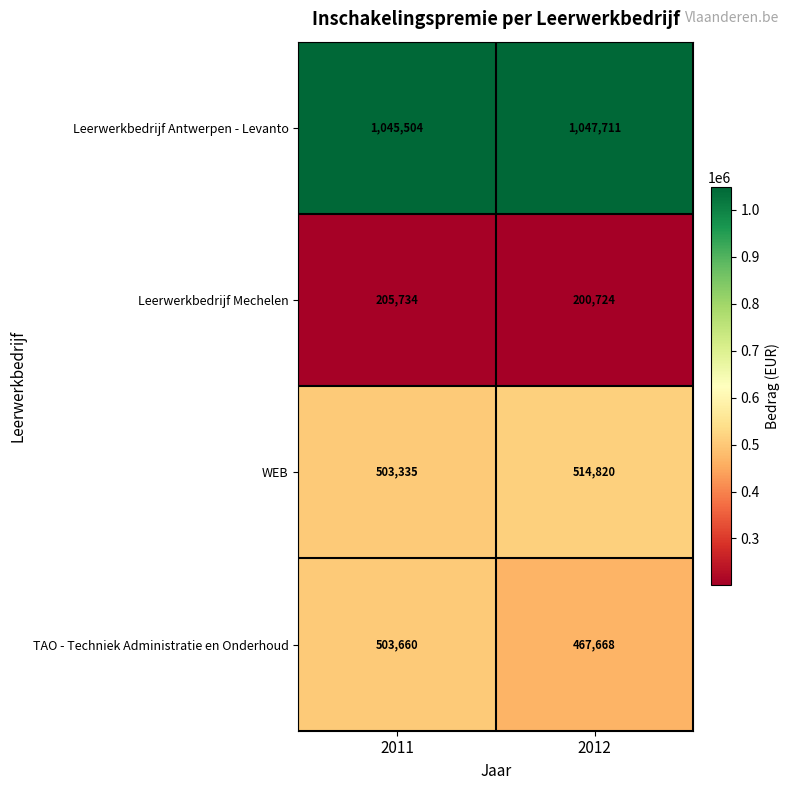

What is the spread (max minus min) of values at 2012?

846987